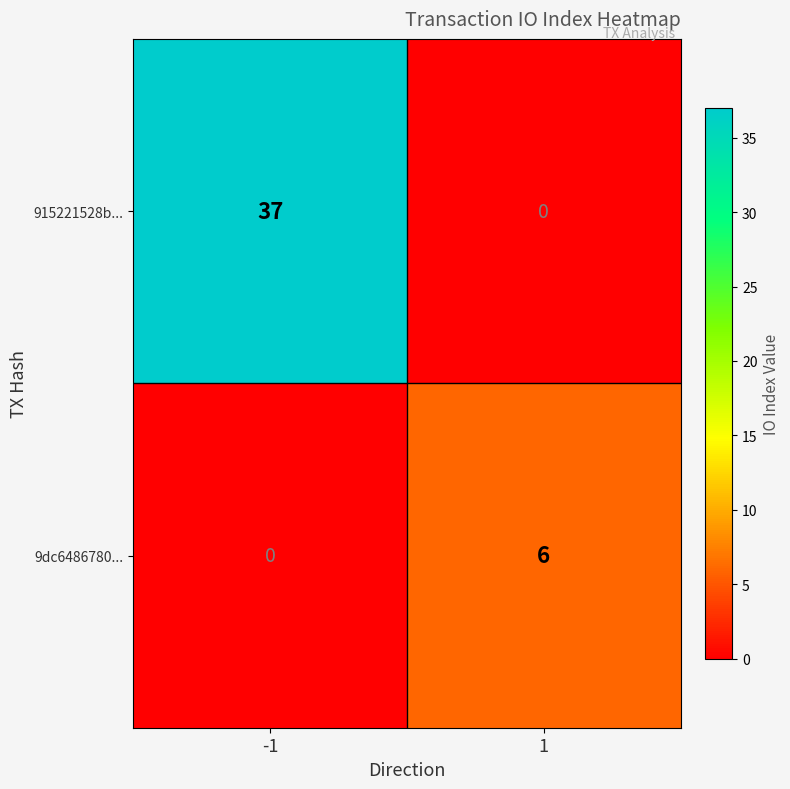

What is the difference between the highest and lowest values at -1?

37